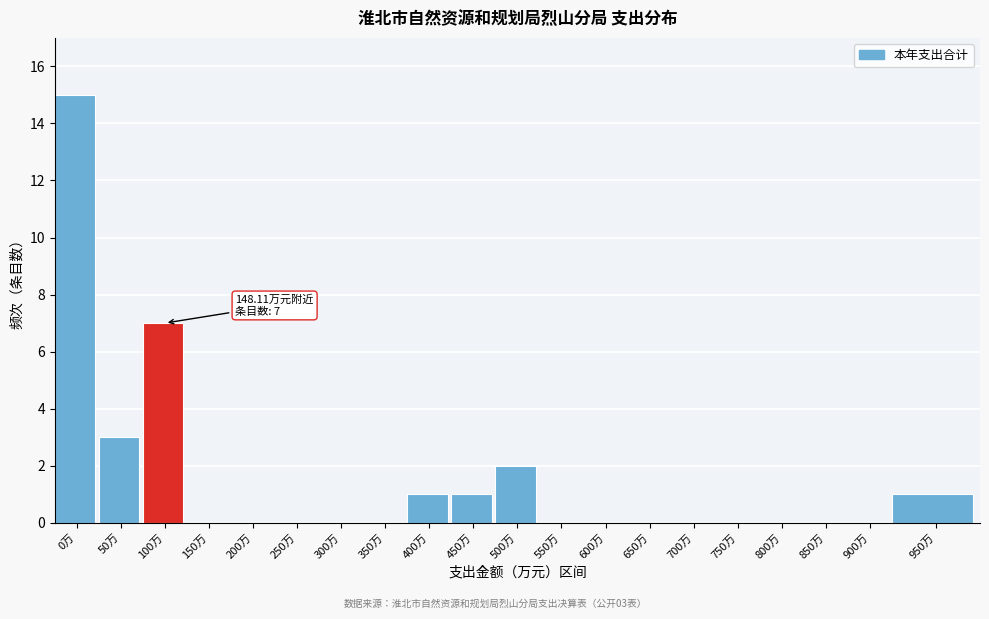

Reading left to right, list all the values displayed in this chart.

0万=15	50万=3	100万=7	150万=0	200万=0	250万=0	300万=0	350万=0	400万=1	450万=1	500万=2	550万=0	600万=0	650万=0	700万=0	750万=0	800万=0	850万=0	900万=0	950万=1